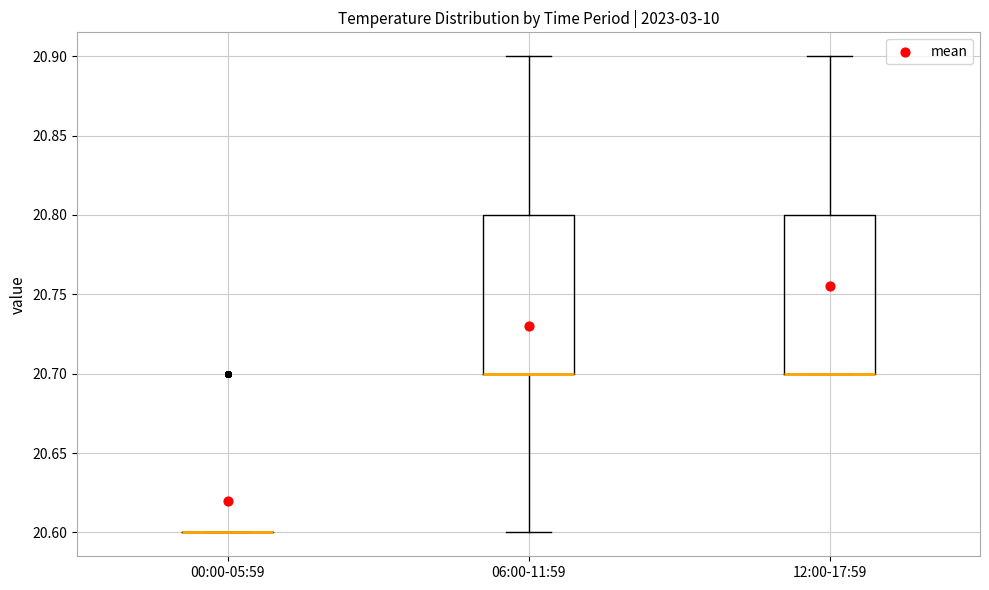

Reading left to right, read every box against the y-axis: the position of its median line, the range the box covers, and the ends of its whiskers. The values are not printed on the chart, so give them approximately, as read against the axis.

00:00-05:59: box collapsed to a line at 20.6, whiskers 20.6 to 20.6
06:00-11:59: median 20.7 (drawn on the box's lower edge), box 20.7 to 20.8, whiskers 20.6 to 20.9
12:00-17:59: median 20.7 (drawn on the box's lower edge), box 20.7 to 20.8, whiskers 20.7 to 20.9